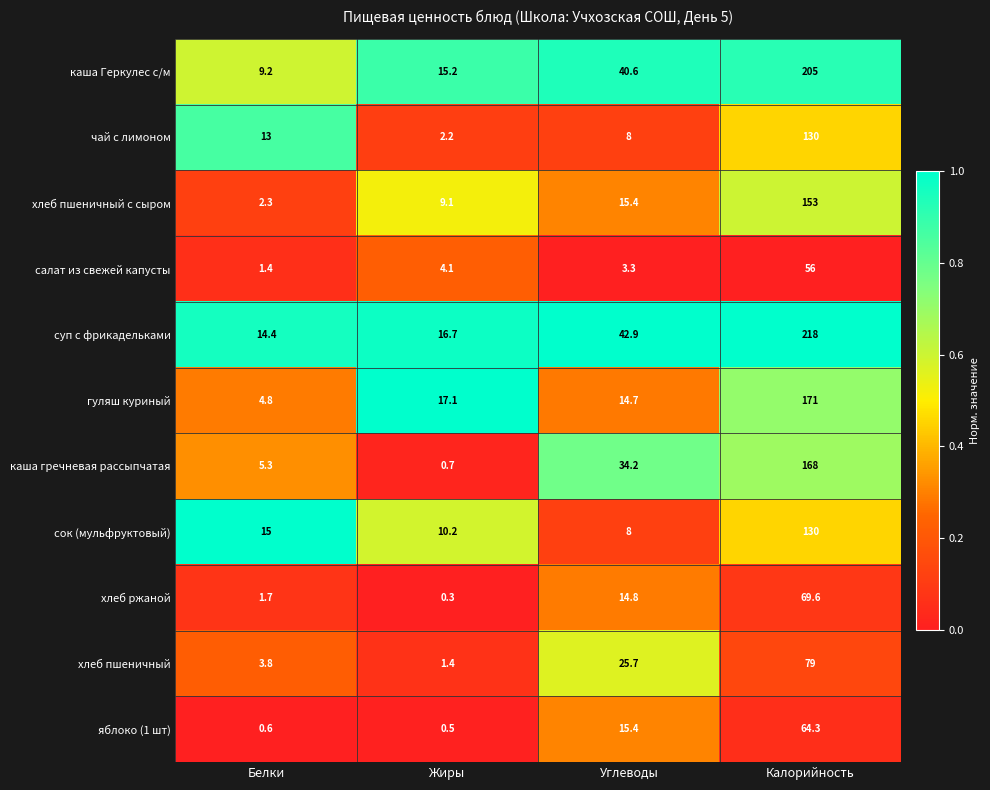

At which label is яблоко (1 шт) closest to 32?

Углеводы